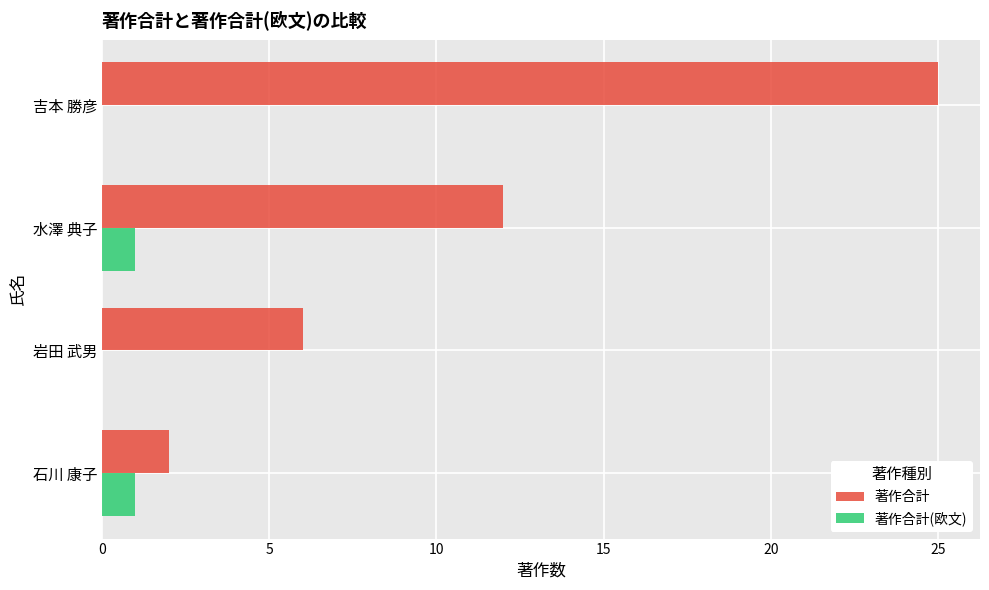

What value does the 著作合計 series have at 岩田 武男, to the nearest 5?

5